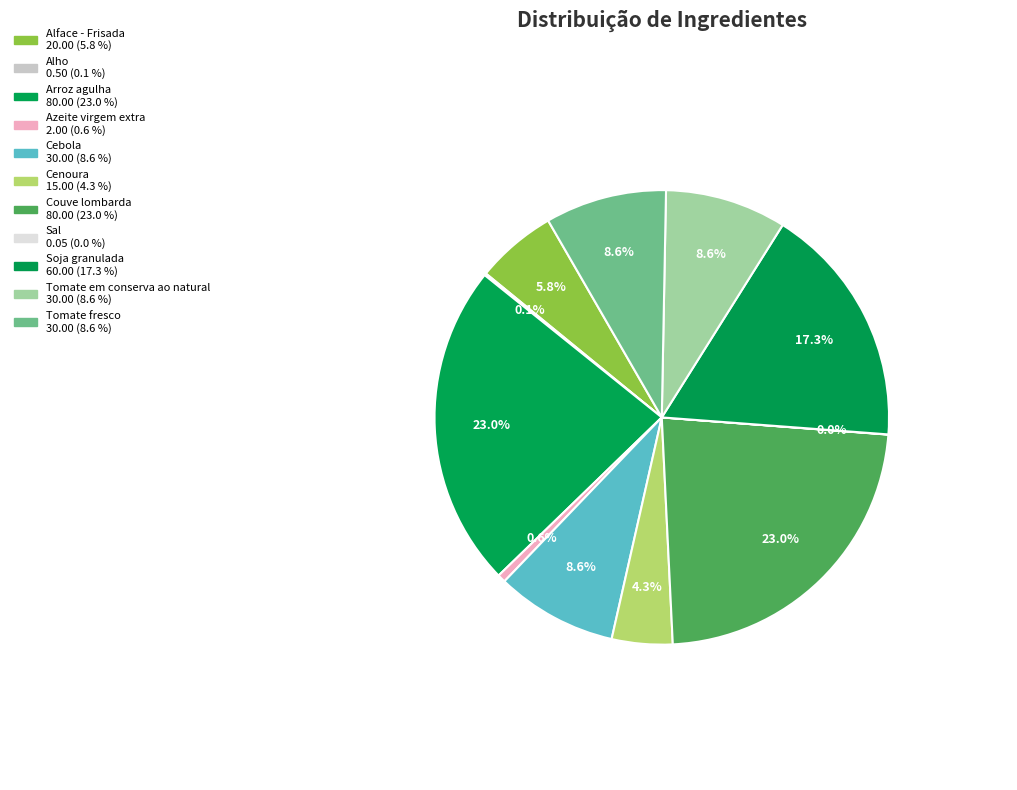

Does Alho account for over 50% of the chart?

No